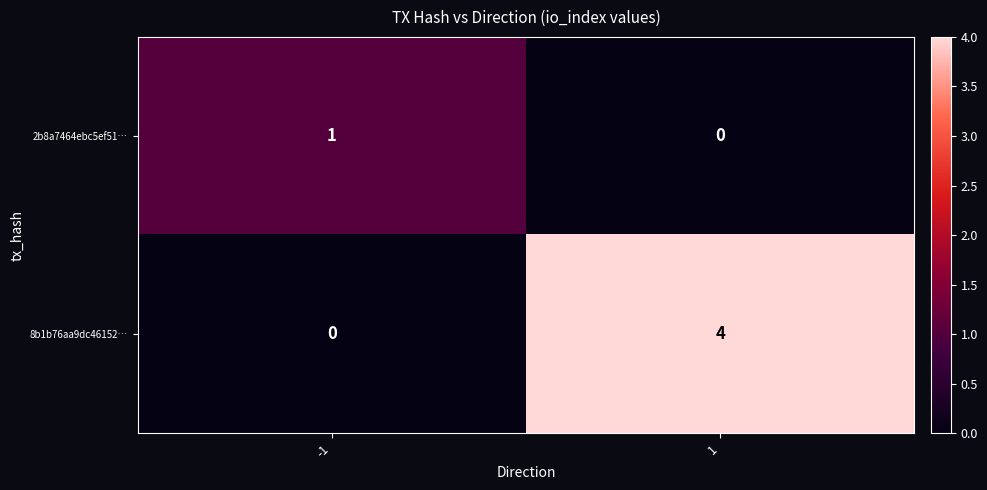

What is the difference between the highest and lowest values at 1?

4